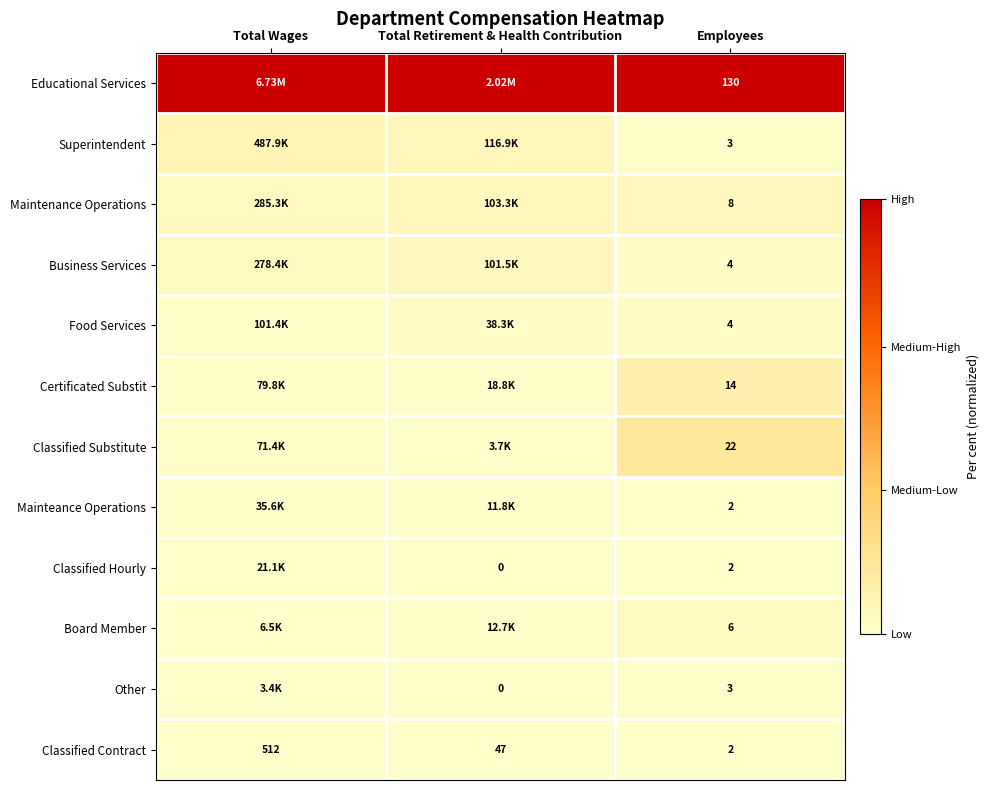

Which category has the lowest value in the Classified Contract series?

Employees